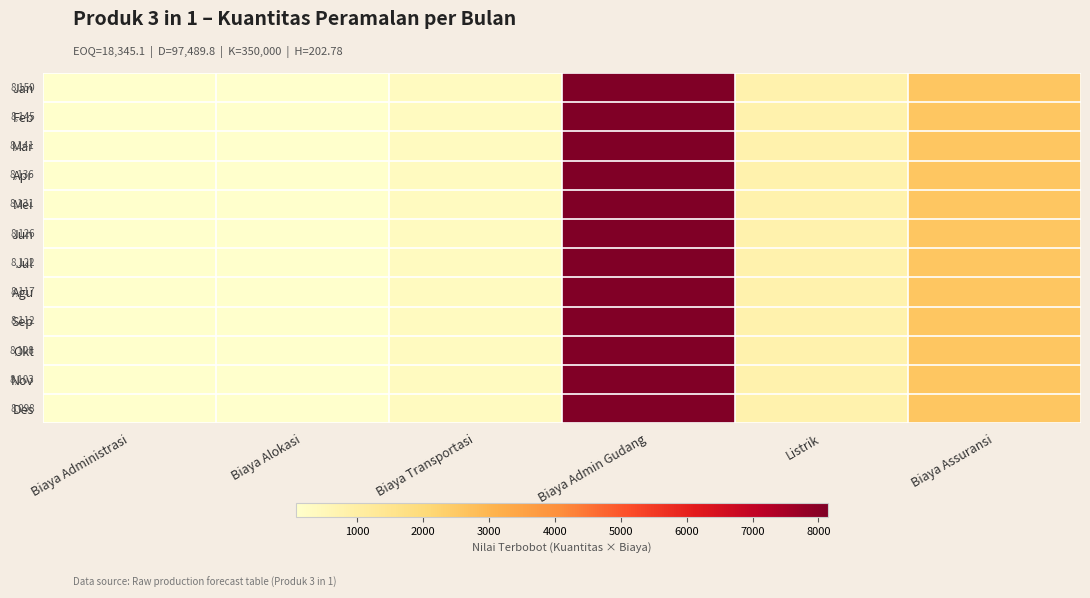

Which series has the largest range (max minus min)?

Jan